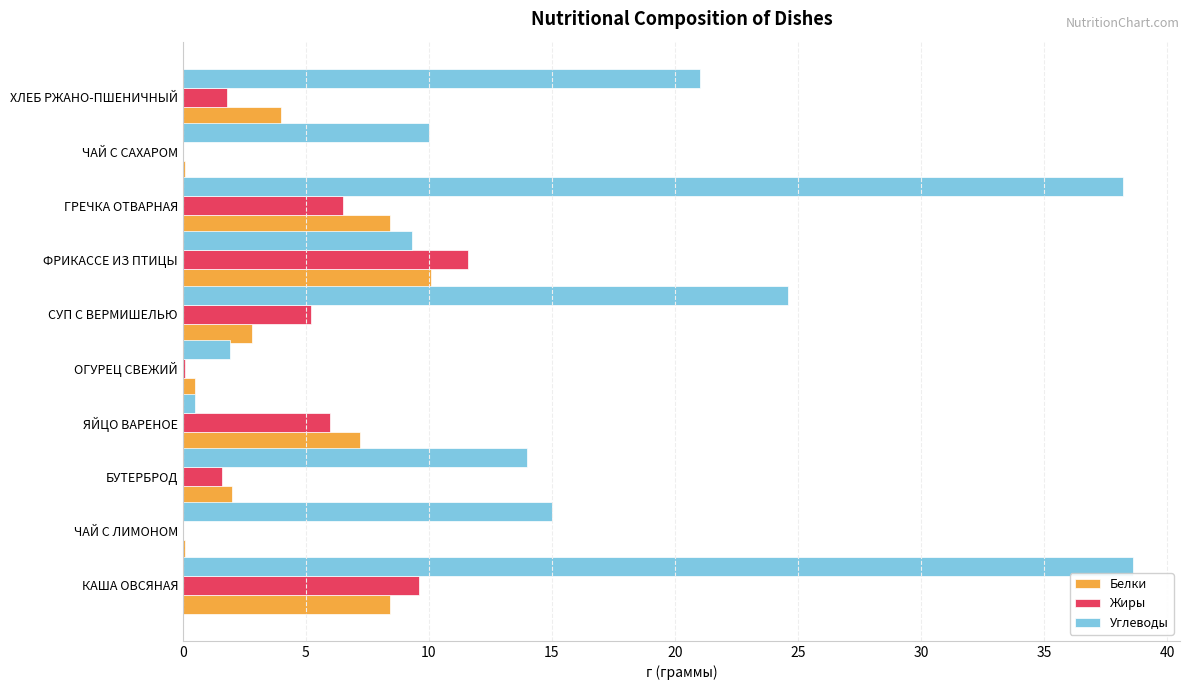

The value of Жиры at ФРИКАССЕ ИЗ ПТИЦЫ is 15.9. True or false?

False